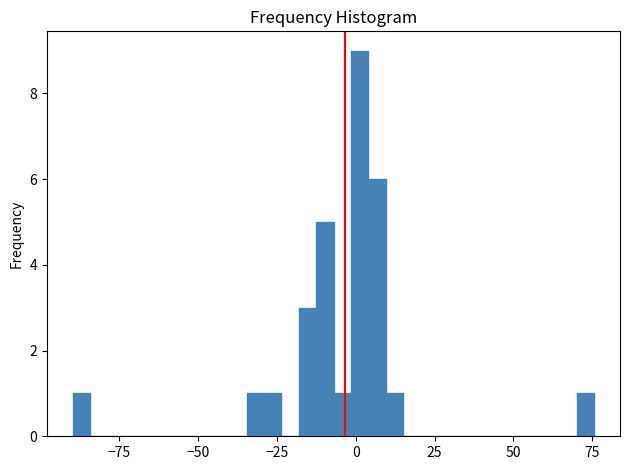

Around what value on the x-axis is the tallest bar? Give the approximate position of its centre, as read against the axis.

0